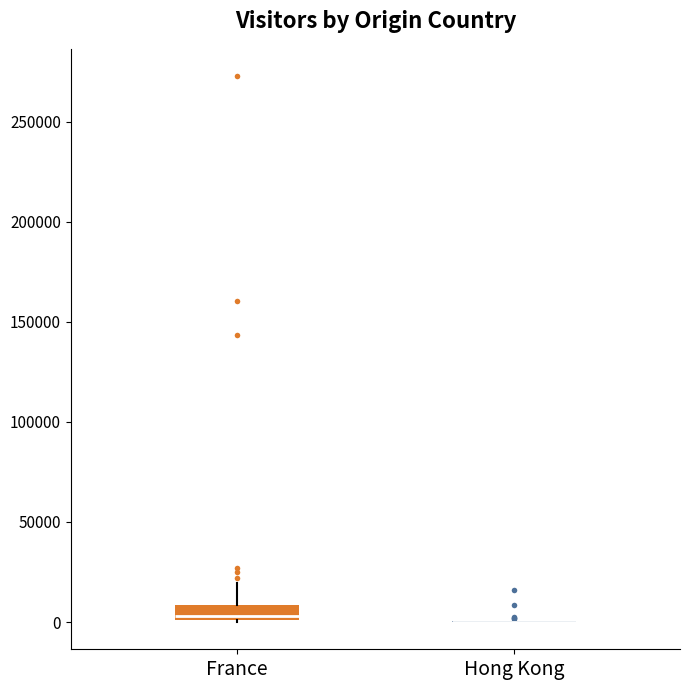

Comparing the boxes themselves (not the whiskers), which one is the tallest?

France